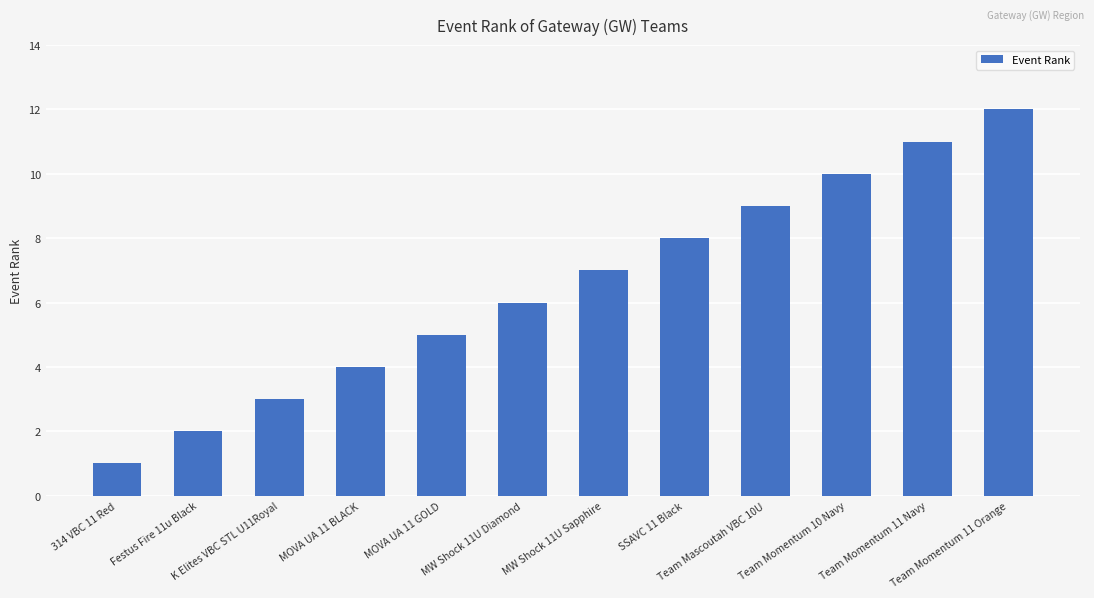

What is the change in value from MOVA UA 11 GOLD to Team Mascoutah VBC 10U?

+4